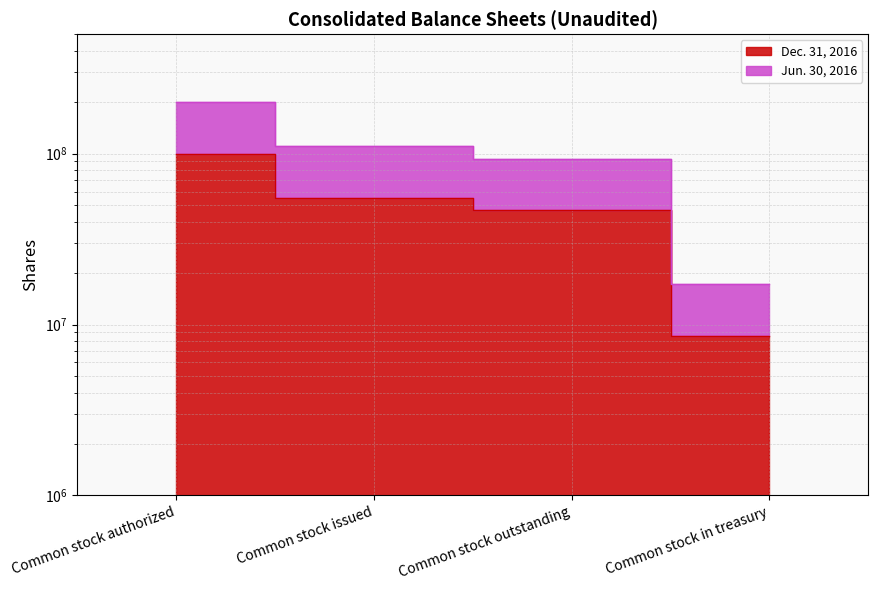

Reading left to right, transcribe all the data shown in this chart.

Dec. 31, 2016: 100000000	55334124	46717339	8616785
Jun. 30, 2016: 200000000	110588693	93317464	17271229